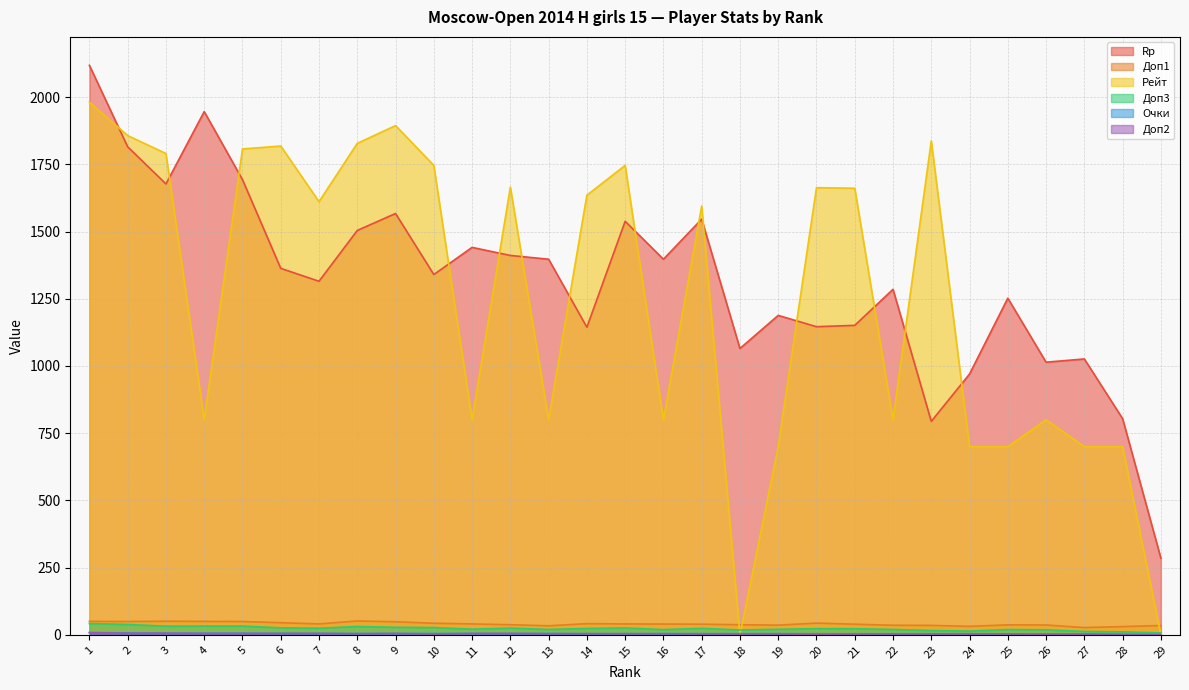

Which category has the highest value in the Доп3 series?

1